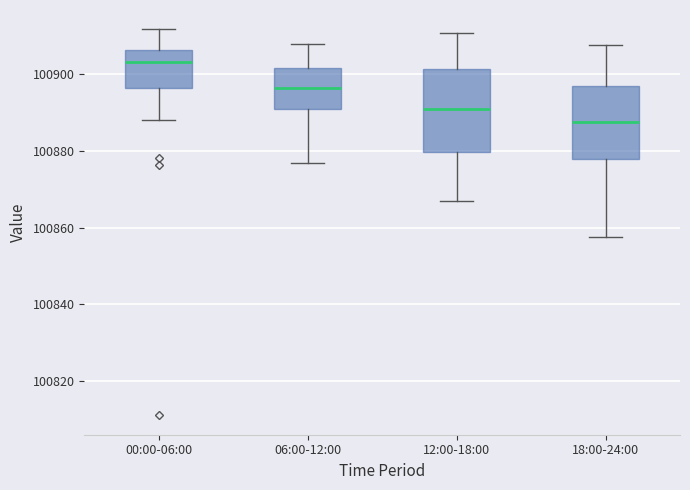

Where does the upper whisker of the box for 12:00-18:00 end on the y-axis? The values are not printed on the chart, so give them approximately, as read against the axis.

100910